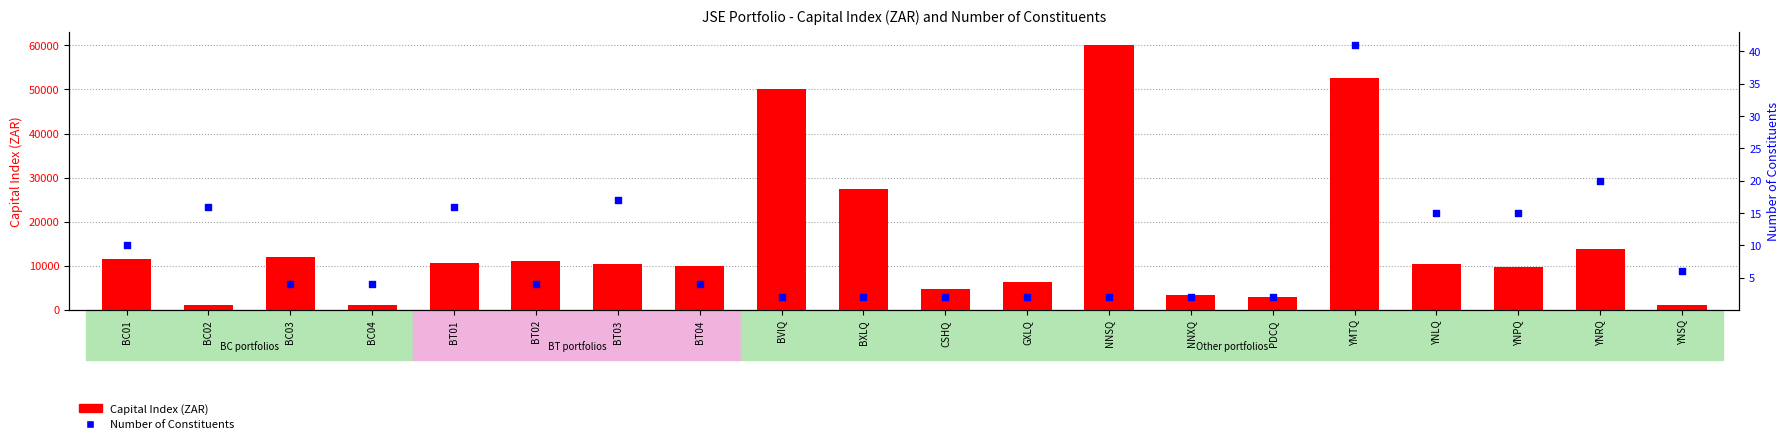

At which category is the sum across all series the highest?

NNSQ